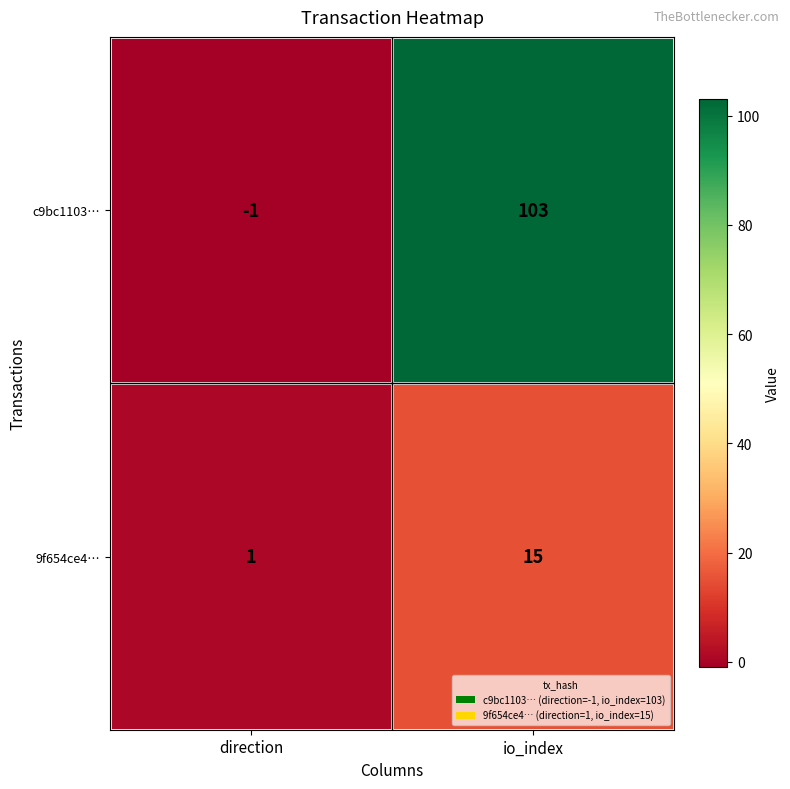

Which category has the lowest value across all series?

direction